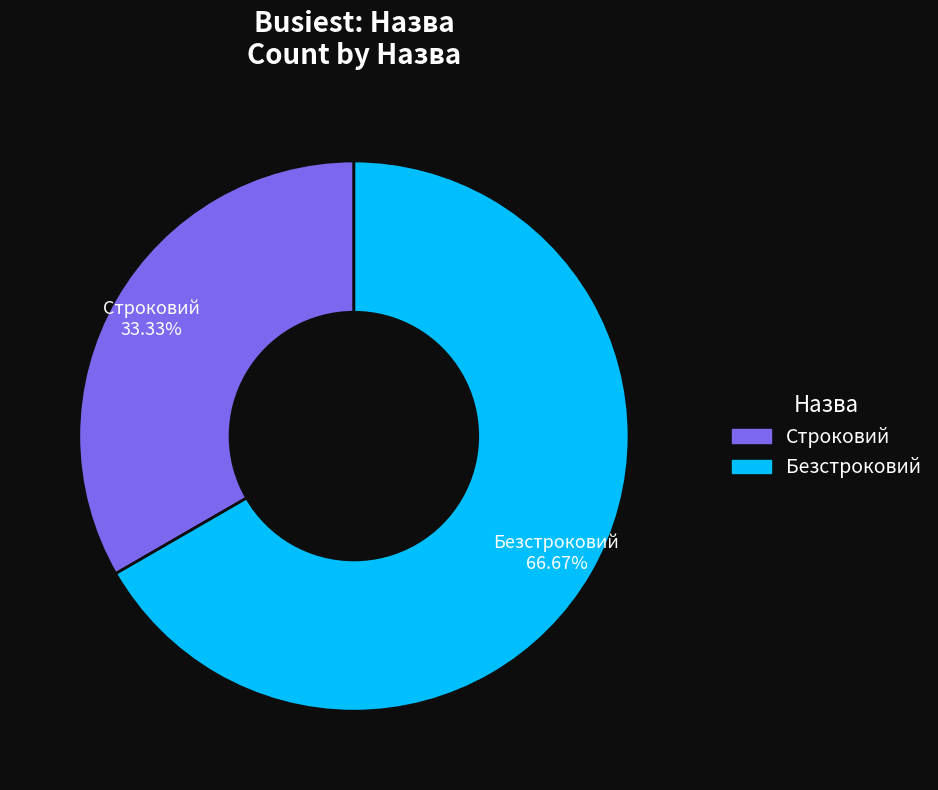

Count the number of slices in the pie.

2